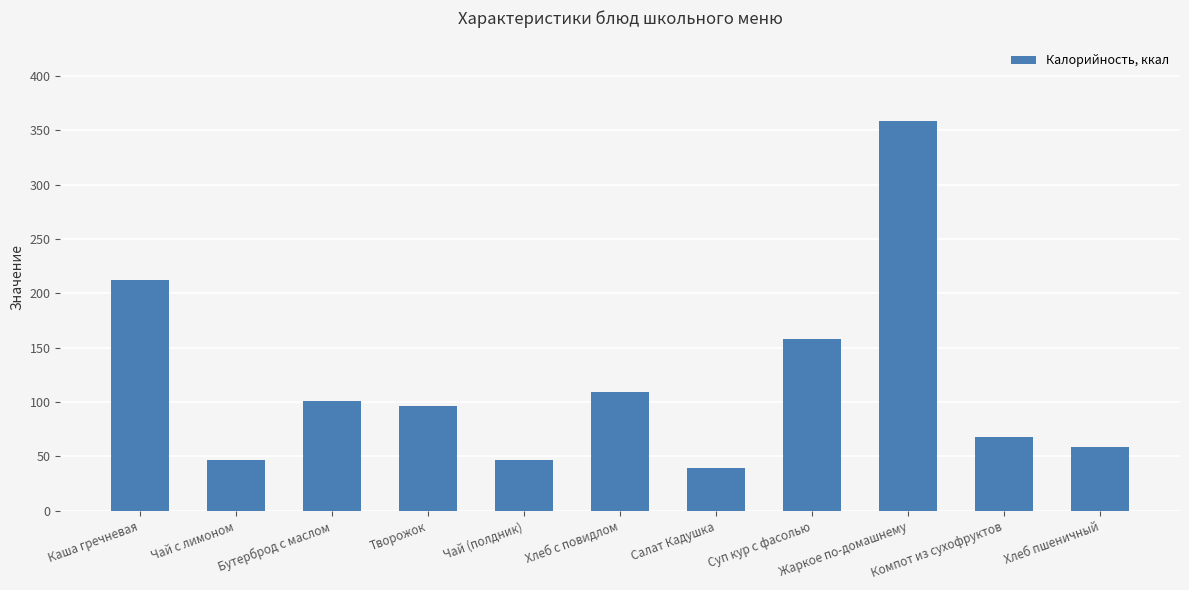

What is the change in value from Творожок to Хлеб пшеничный?

-37